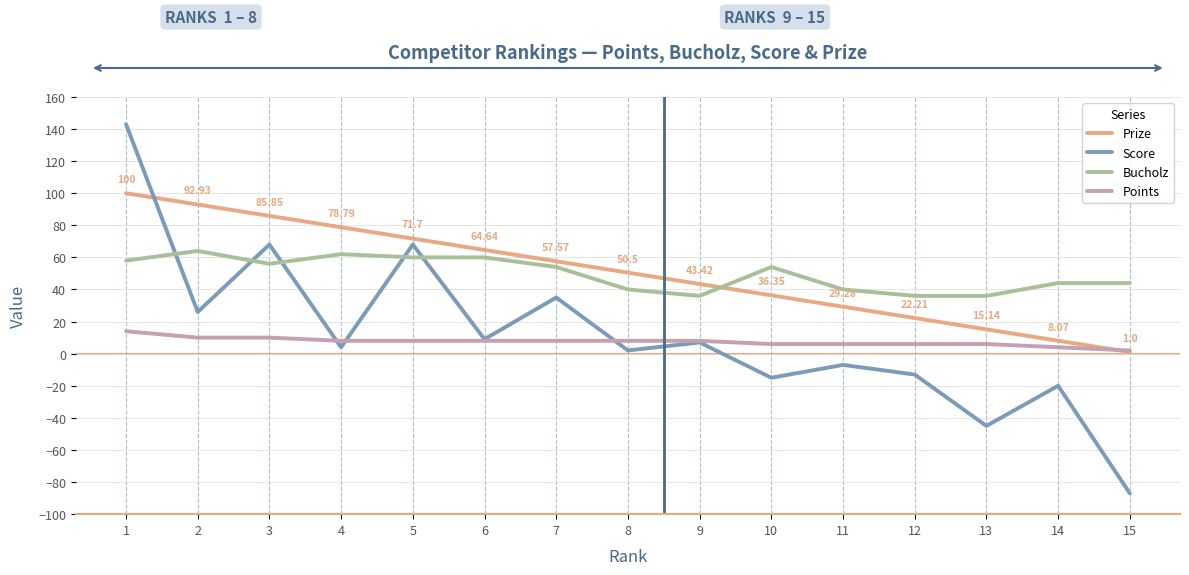

Which label corresponds to the largest value in the chart?

1